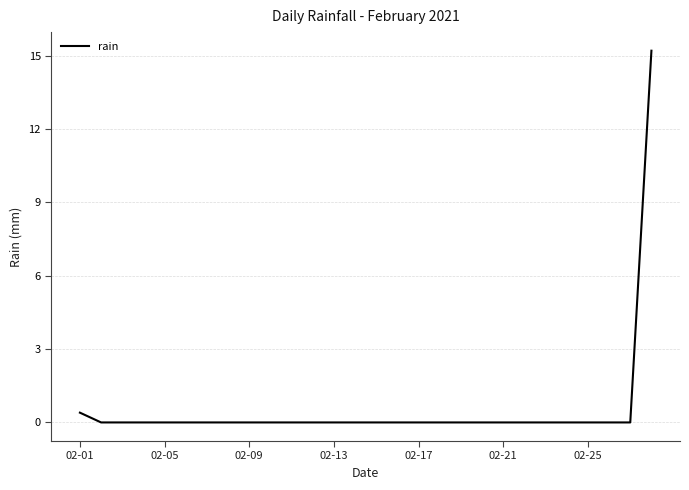

What is the difference between the maximum and minimum values?

15.2